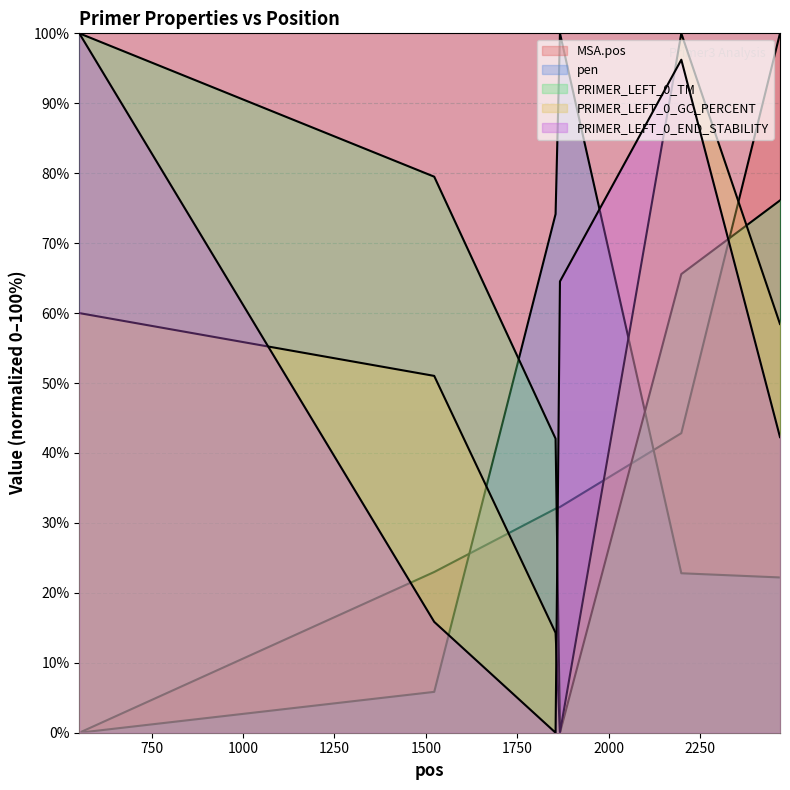

What is the greatest value displayed?

100.0